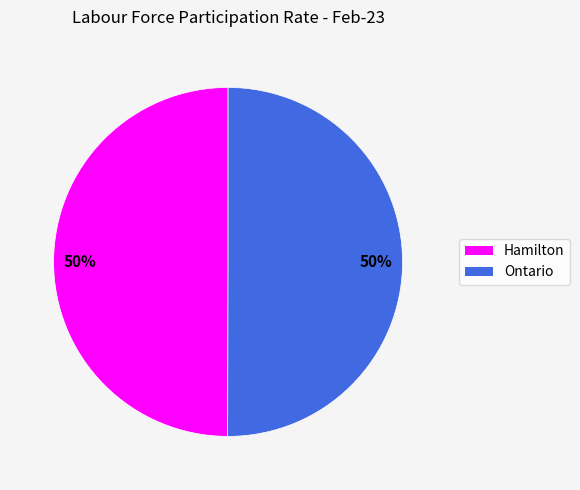

To the nearest percent, what portion does Ontario represent?

50%